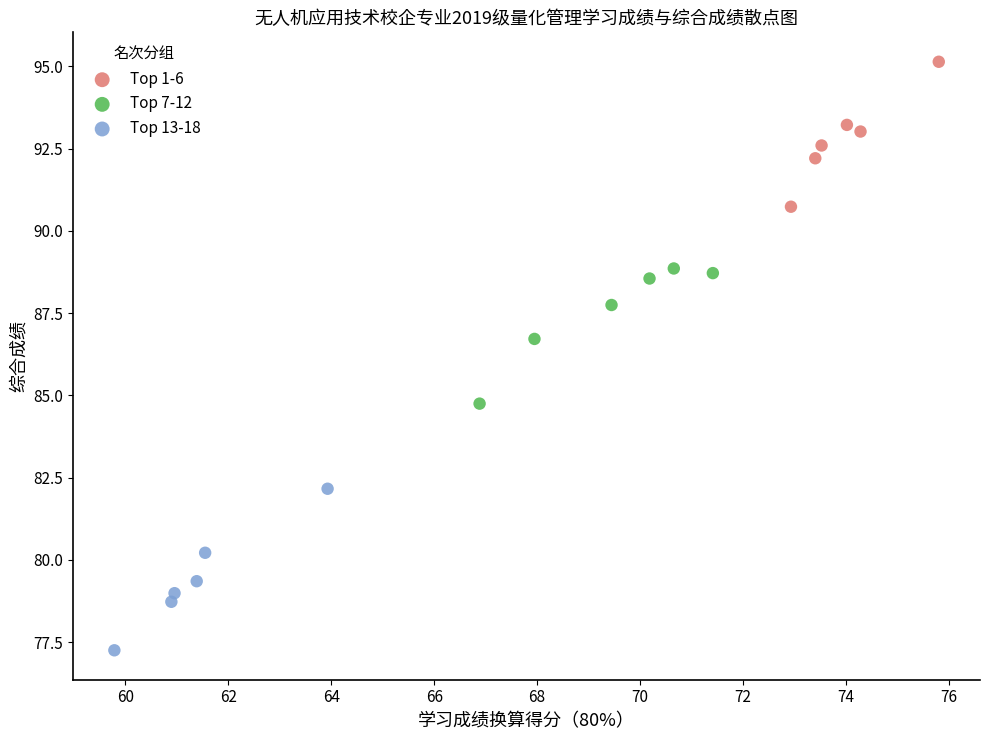

Which series has the largest Y range (max minus min)?

Top 13-18